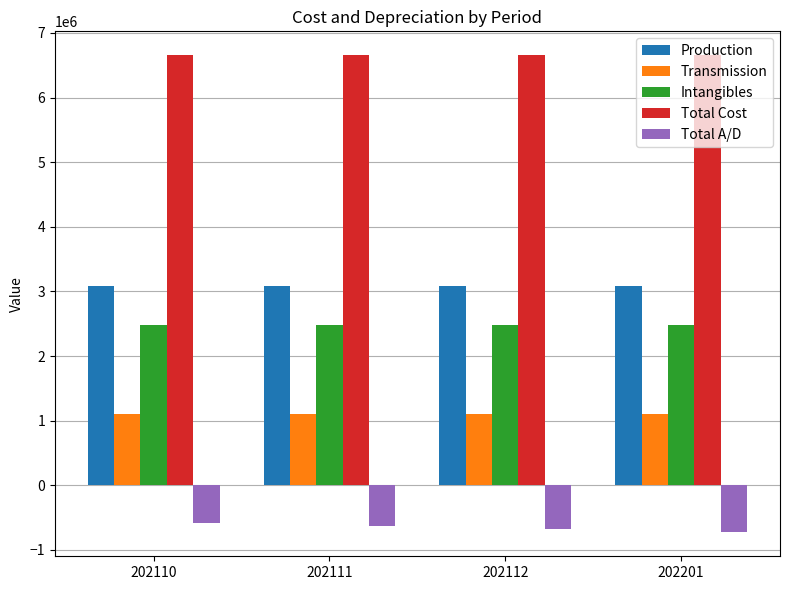

Is the value of Total A/D at 202111 greater than the value of Production at 202112?

No